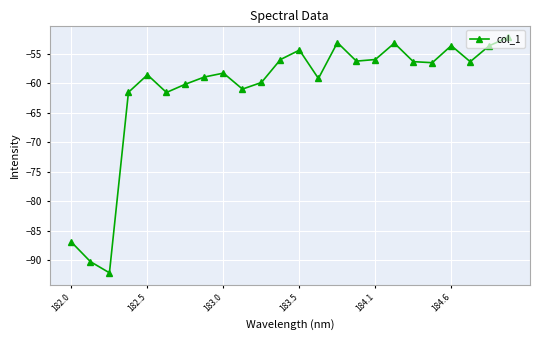

How many points are lower than both their immediate neighbors (excluding endpoints)?

7